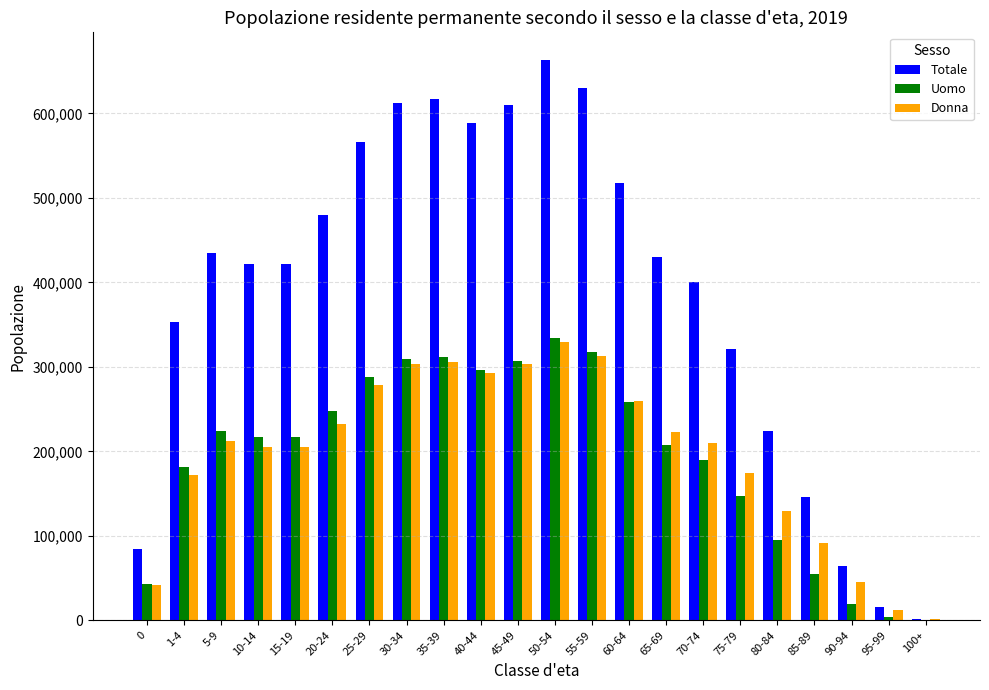

Between 55-59 and 95-99, which series saw the biggest shift?

Totale